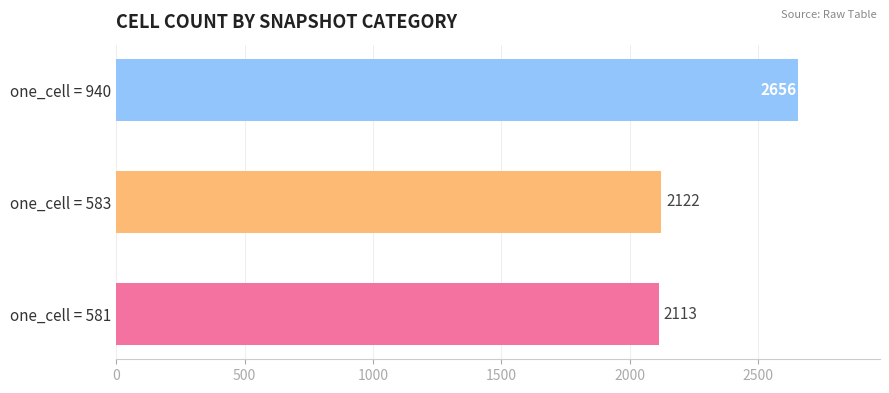

The chart shows a value of 2122 at one_cell = 583. True or false?

True